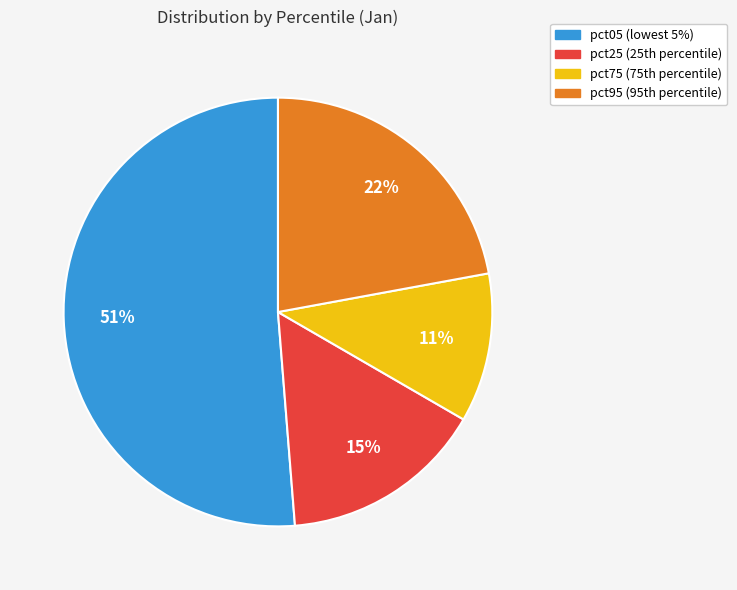

Is there any slice that represents more than half of the pie?

Yes